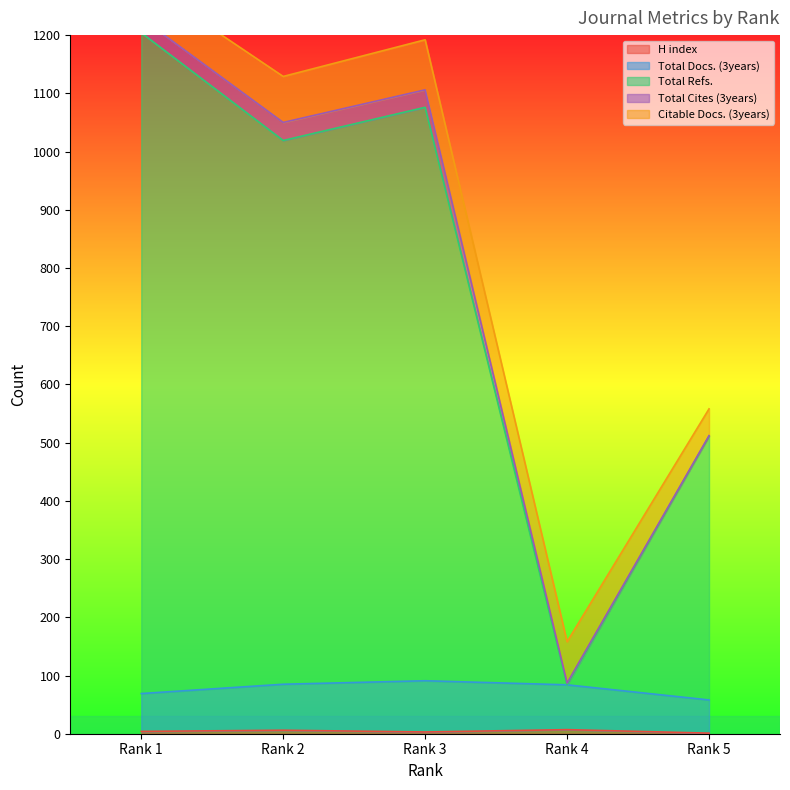

The value of Total Docs. (3years) at Rank 2 is 85. True or false?

True